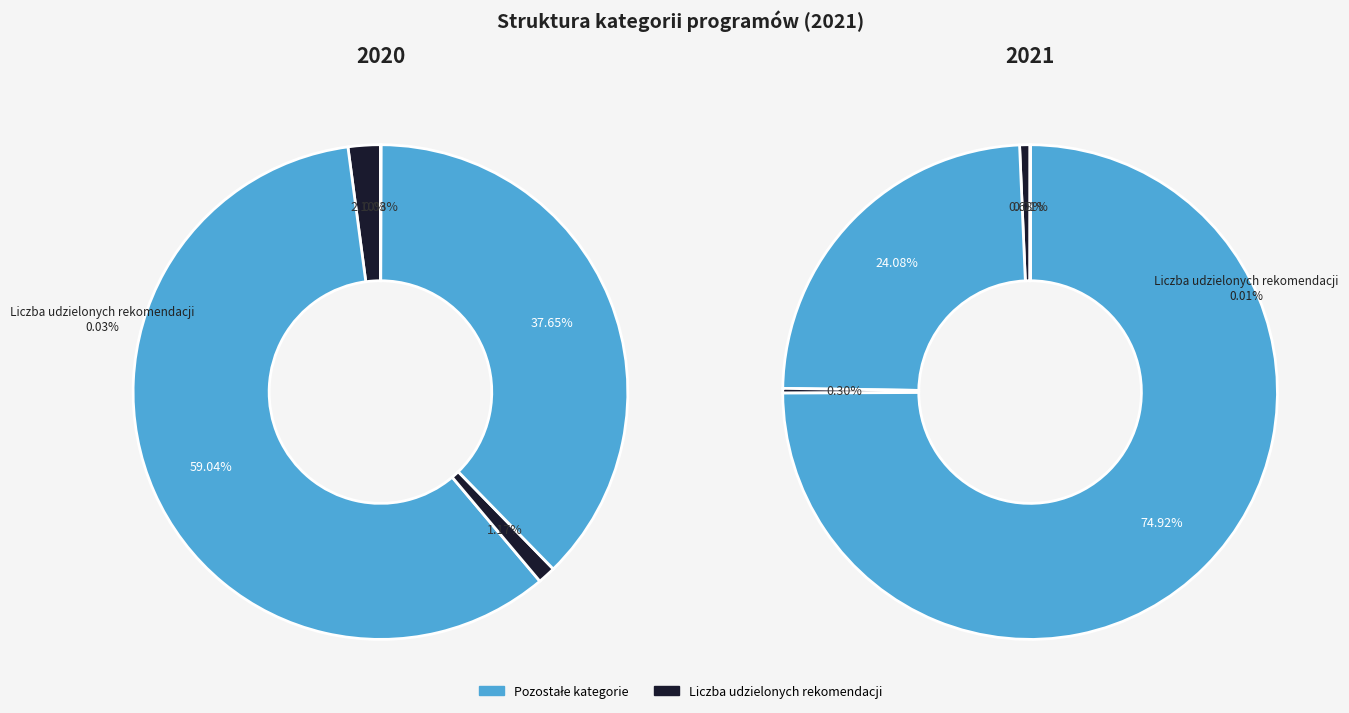

Is it true that Liczba osób objętych działaniami is 13% of the pie?

False